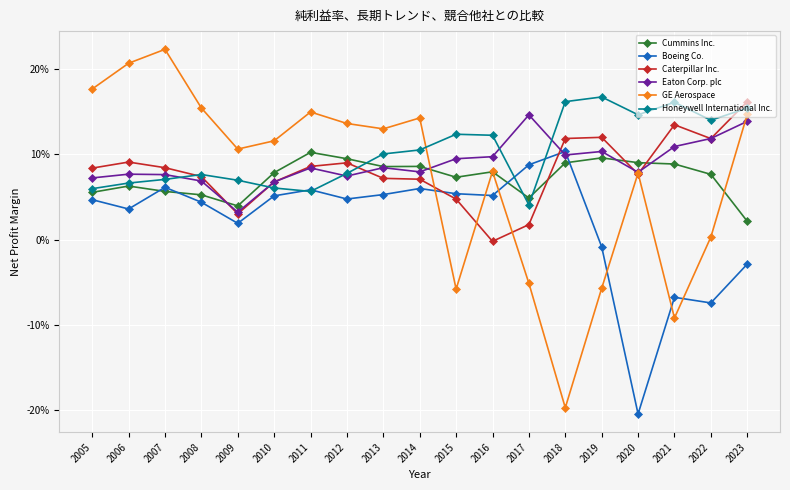

Reading right to left, what are all the values shown in this chart?

Cummins Inc.: 2023=0.0	2022=0.1	2021=0.1	2020=0.1	2019=0.1	2018=0.1	2017=0.0	2016=0.1	2015=0.1	2014=0.1	2013=0.1	2012=0.1	2011=0.1	2010=0.1	2009=0.0	2008=0.1	2007=0.1	2006=0.1	2005=0.1
Boeing Co.: 2023=-0.0	2022=-0.1	2021=-0.1	2020=-0.2	2019=-0.0	2018=0.1	2017=0.1	2016=0.1	2015=0.1	2014=0.1	2013=0.1	2012=0.0	2011=0.1	2010=0.1	2009=0.0	2008=0.0	2007=0.1	2006=0.0	2005=0.0
Caterpillar Inc.: 2023=0.2	2022=0.1	2021=0.1	2020=0.1	2019=0.1	2018=0.1	2017=0.0	2016=-0.0	2015=0.0	2014=0.1	2013=0.1	2012=0.1	2011=0.1	2010=0.1	2009=0.0	2008=0.1	2007=0.1	2006=0.1	2005=0.1
Eaton Corp. plc: 2023=0.1	2022=0.1	2021=0.1	2020=0.1	2019=0.1	2018=0.1	2017=0.1	2016=0.1	2015=0.1	2014=0.1	2013=0.1	2012=0.1	2011=0.1	2010=0.1	2009=0.0	2008=0.1	2007=0.1	2006=0.1	2005=0.1
GE Aerospace: 2023=0.1	2022=0.0	2021=-0.1	2020=0.1	2019=-0.1	2018=-0.2	2017=-0.1	2016=0.1	2015=-0.1	2014=0.1	2013=0.1	2012=0.1	2011=0.1	2010=0.1	2009=0.1	2008=0.2	2007=0.2	2006=0.2	2005=0.2
Honeywell International Inc.: 2023=0.2	2022=0.1	2021=0.2	2020=0.1	2019=0.2	2018=0.2	2017=0.0	2016=0.1	2015=0.1	2014=0.1	2013=0.1	2012=0.1	2011=0.1	2010=0.1	2009=0.1	2008=0.1	2007=0.1	2006=0.1	2005=0.1